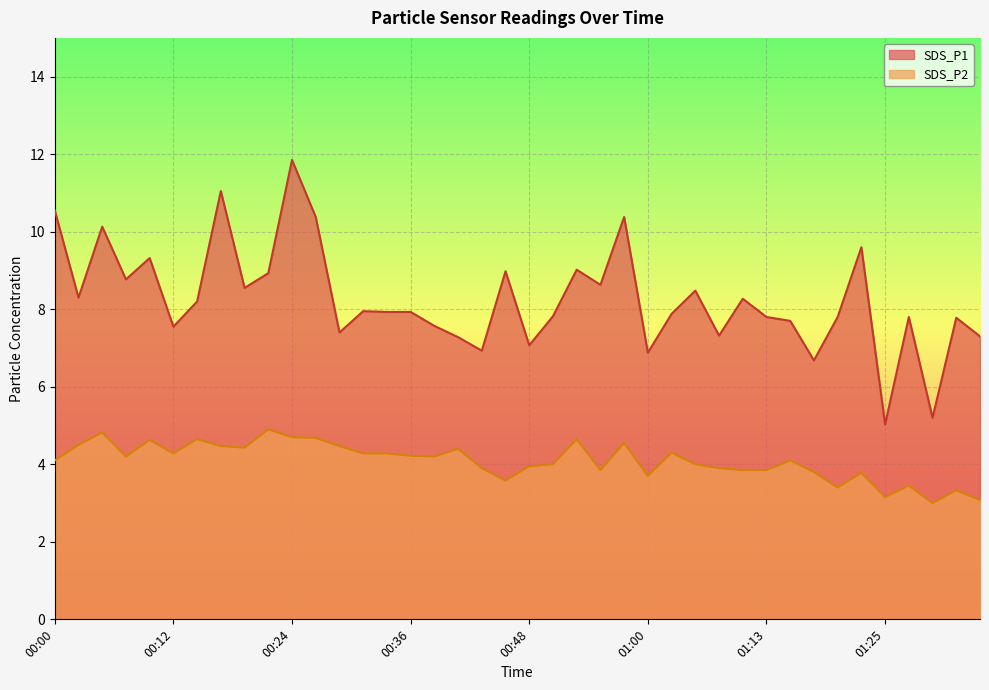

What is the value of the SDS_P2 point at the 32nd from the left?

4.1